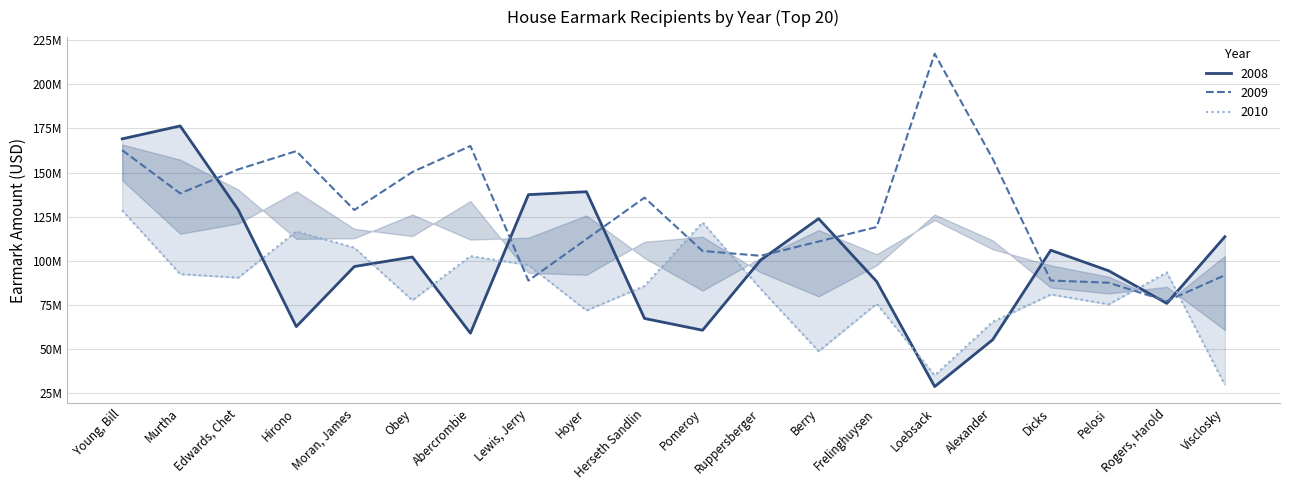

Rank the series by their maximum value, from highest to lowest.

2009, 2008, 2010